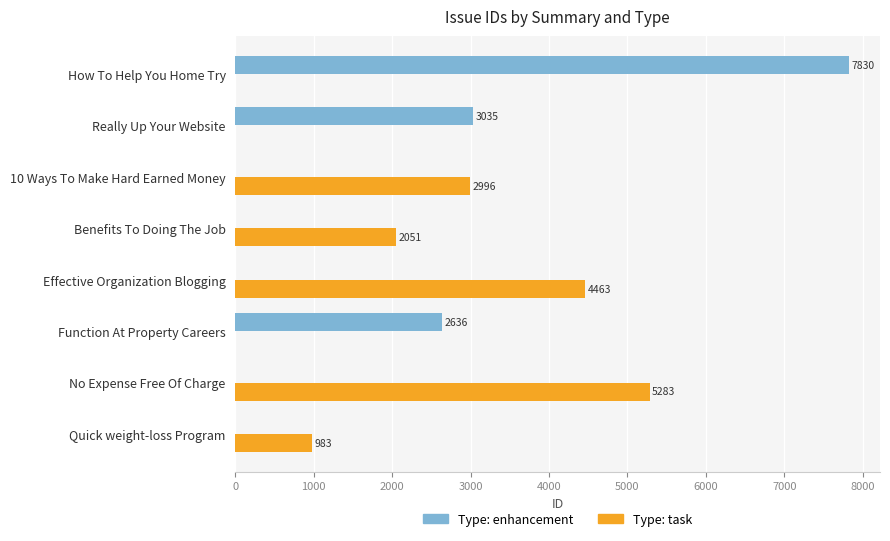

True or false: Type: task has a value of 0 at How To Help You Home Try.

True